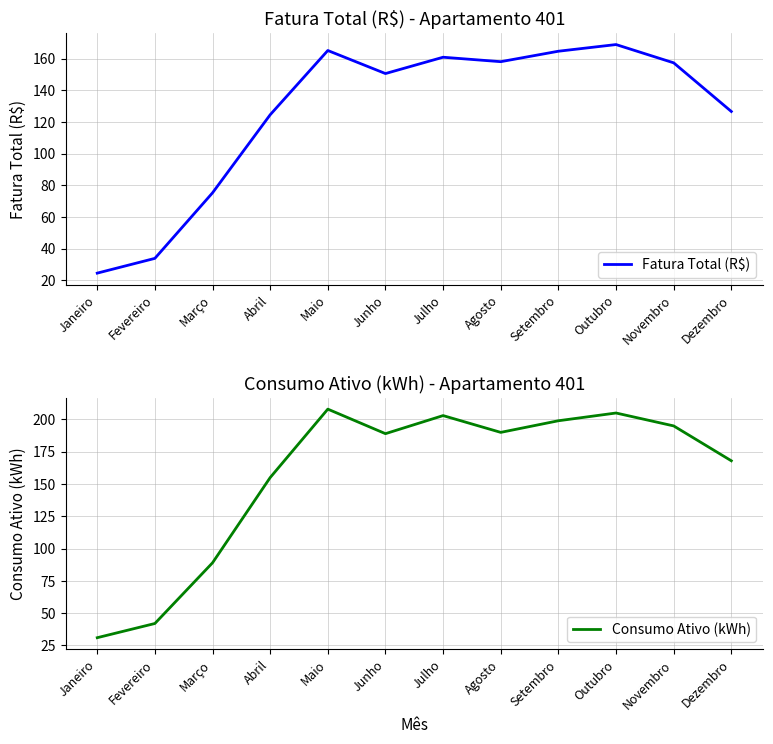

What is the value of the Fatura Total (R$) point at the 12th from the left?

126.7